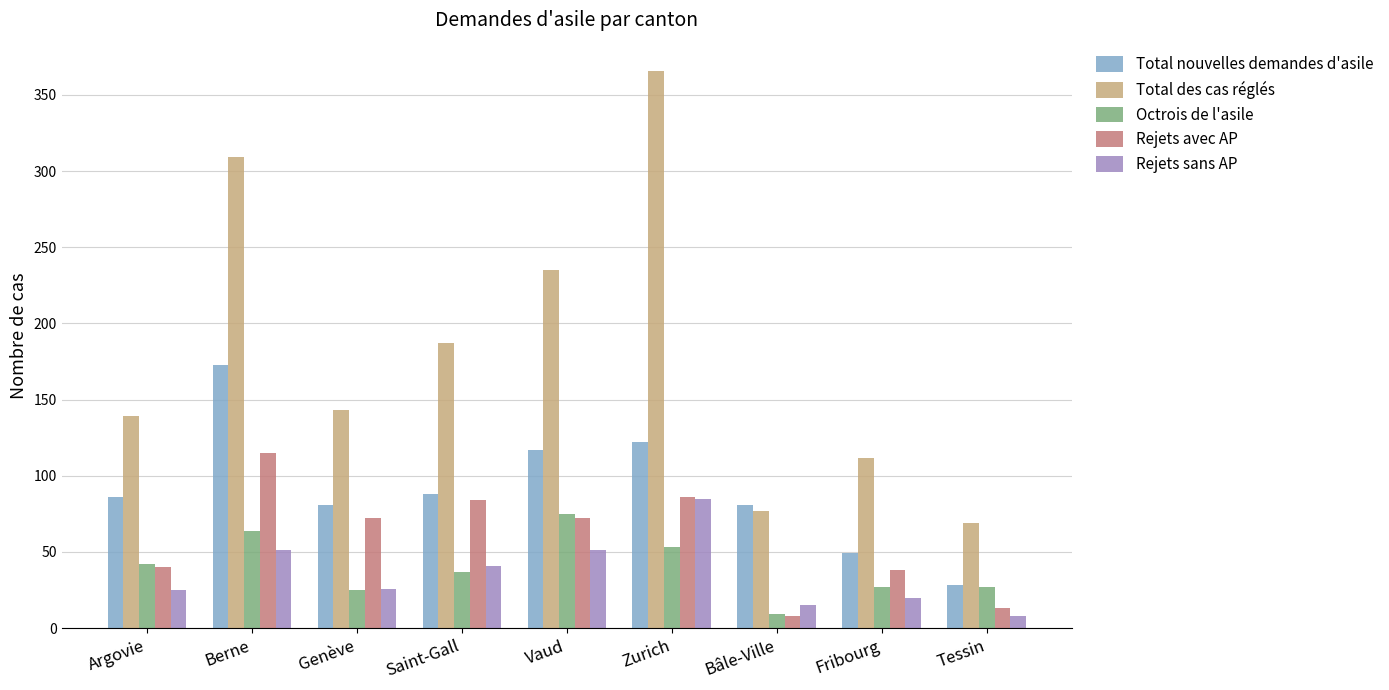

What is the value of the Total des cas réglés bar at the 6th from the left?

366